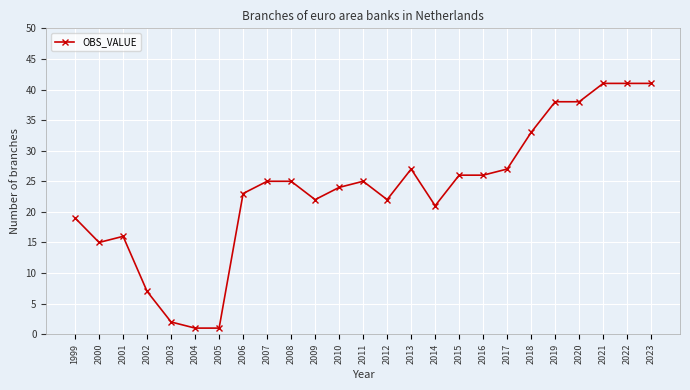

How many distinct data groups are displayed?

1